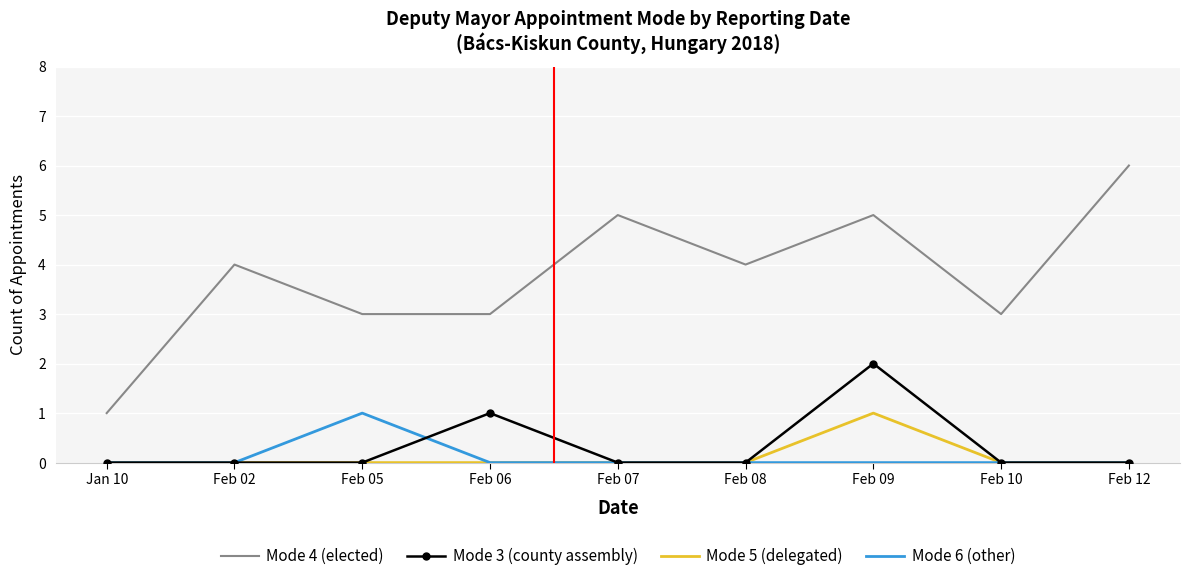

True or false: Mode 4 (elected) and Mode 3 (county assembly) cross at least once.

False